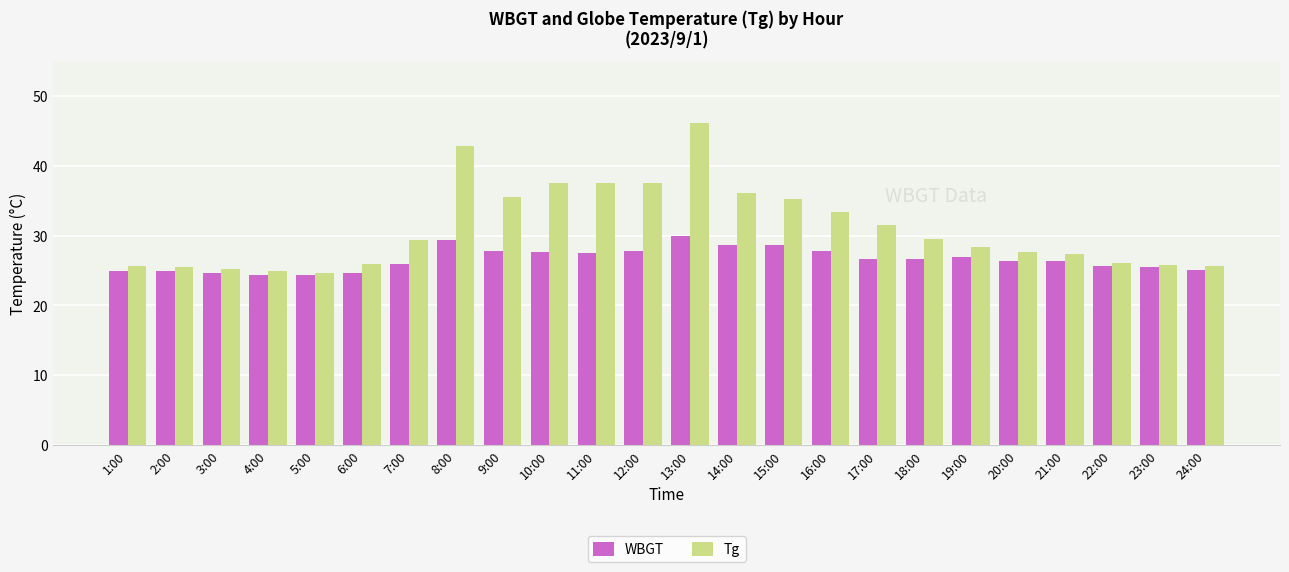

What is the label of the 6th bar from the left?

6:00